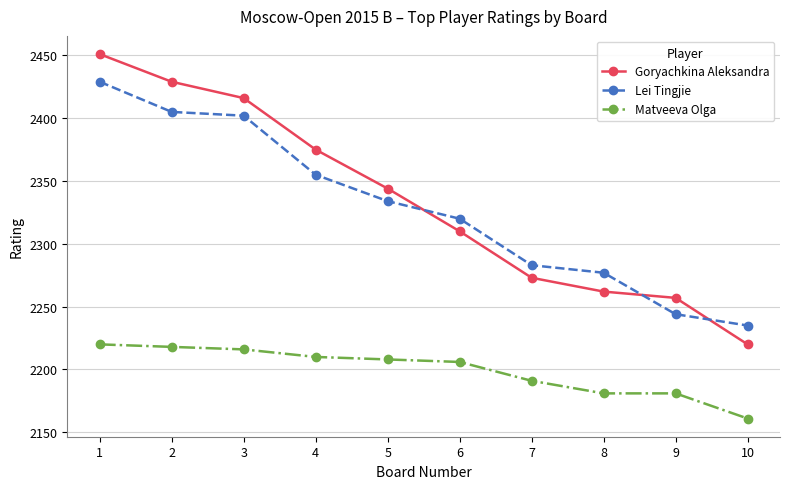

True or false: Goryachkina Aleksandra and Lei Tingjie cross at least once.

True